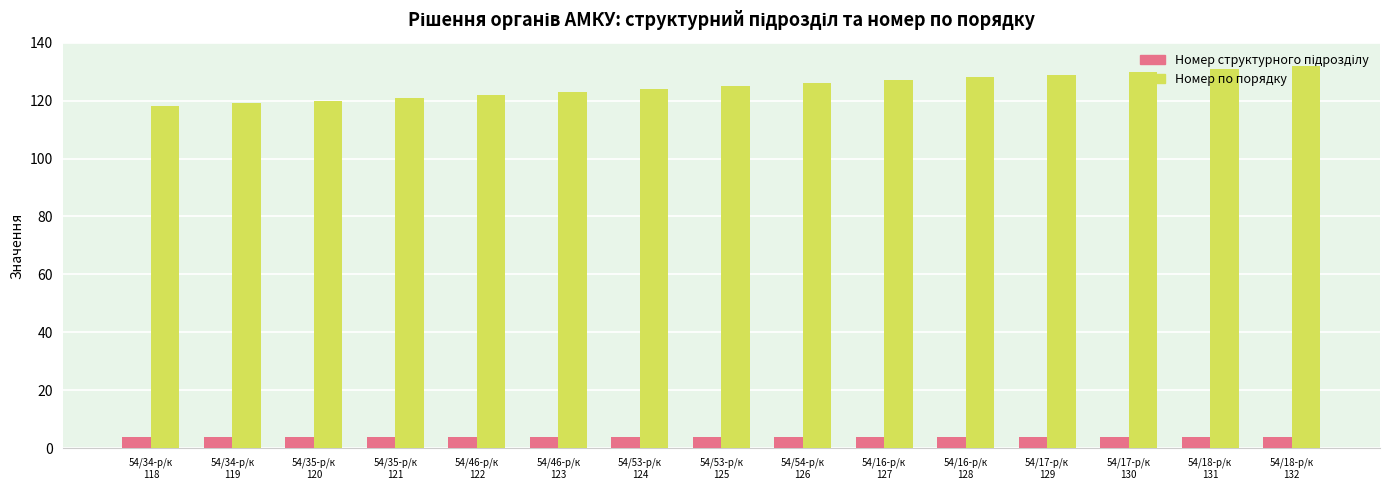

What position from the left is 54/16-р/к
128?

11